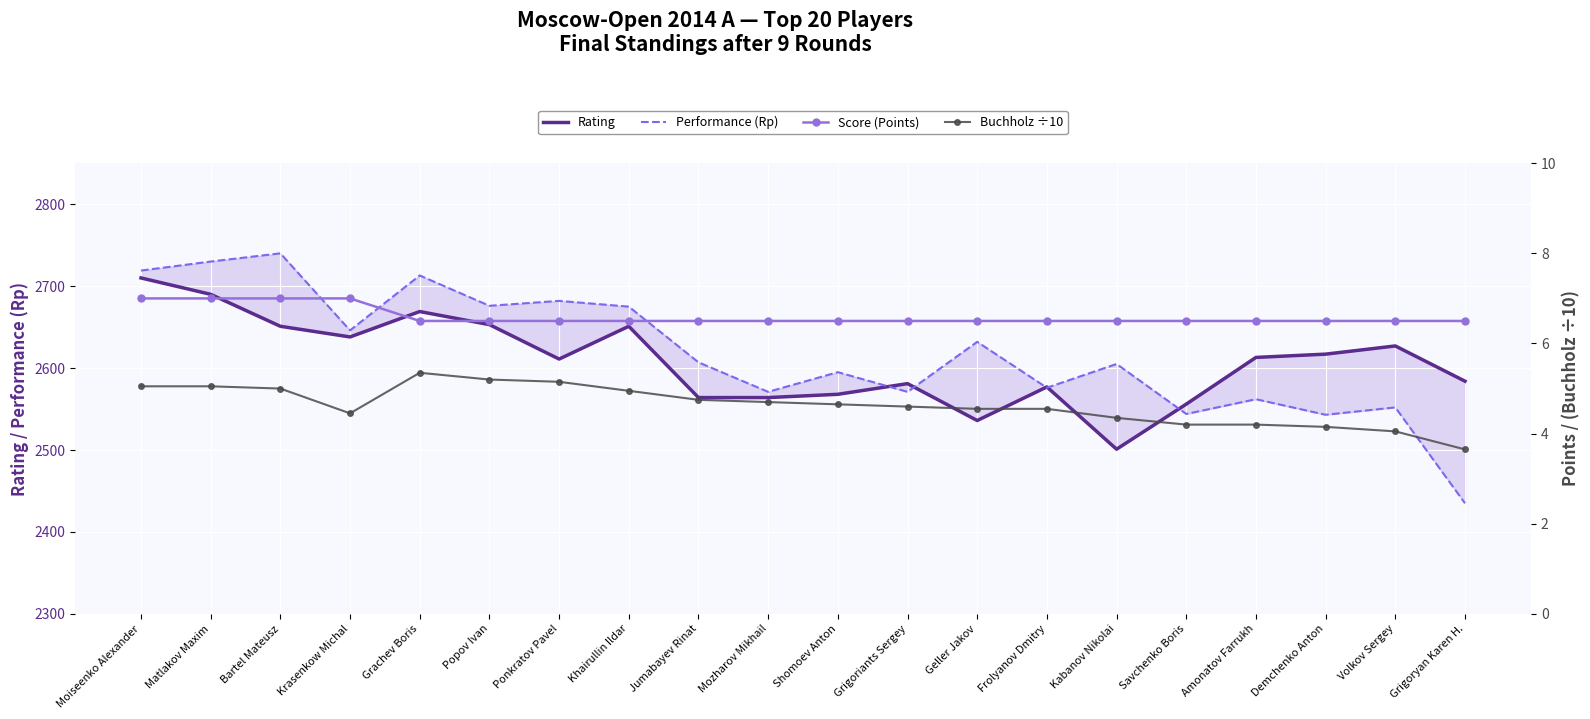

What position from the left is Amonatov Farrukh?

17